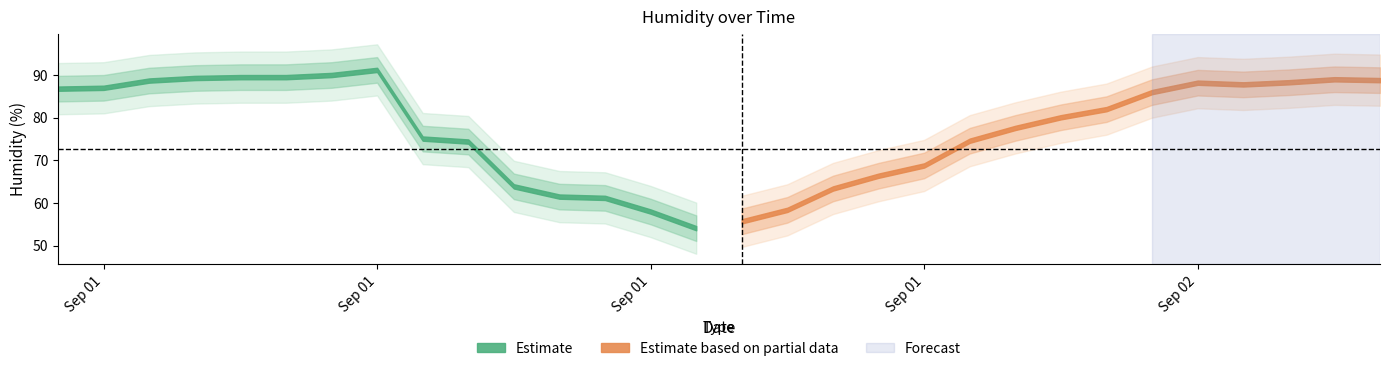

How many data points in lower1 are above 79?

14